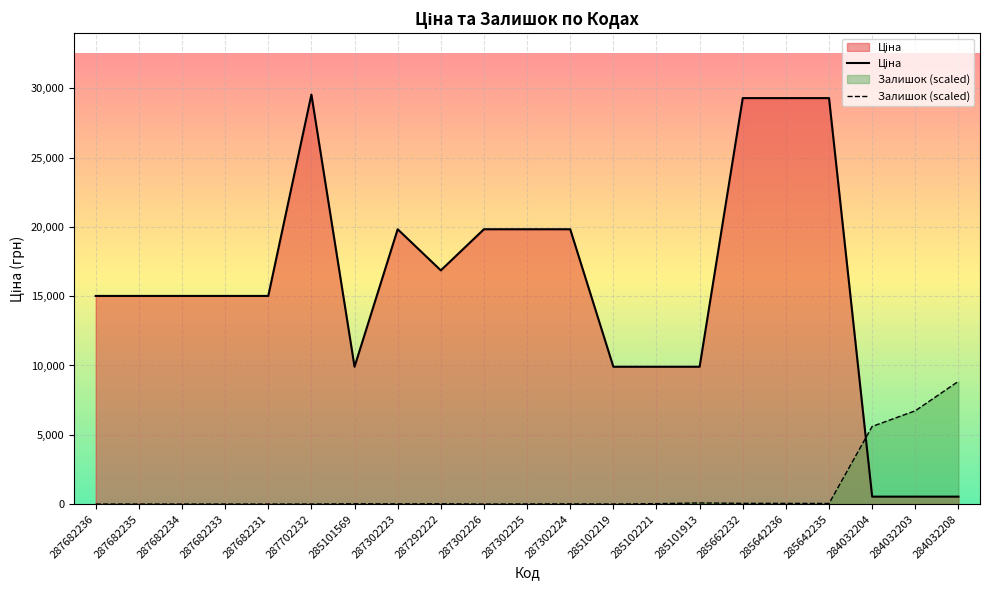

At which label does Залишок (scaled) reach its peak?

284032208